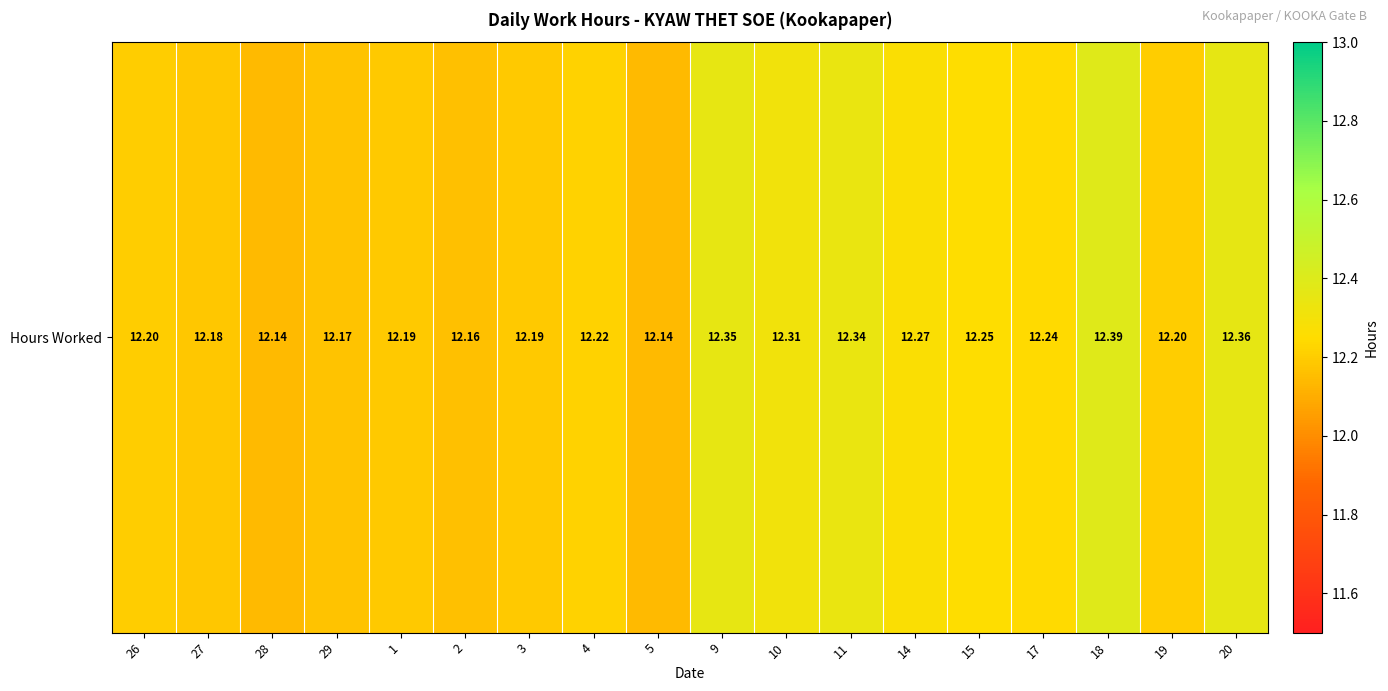

The chart shows a value of 12.3 at 10. True or false?

True